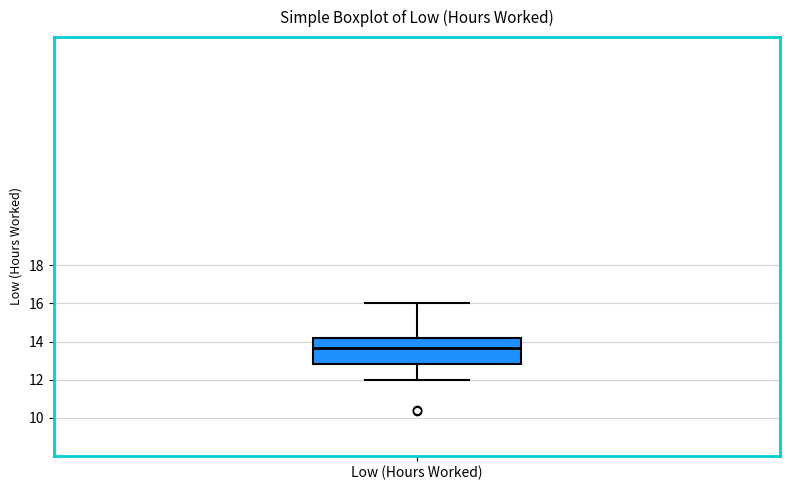

Transcribe this box plot: give where the median line is, the range the box spans, and where the two whiskers end, as read against the y-axis. The values are not printed on the chart, so give them approximately, as read against the axis.

median 13.6, box 12.8 to 14.2, whiskers 12.0 to 16.0